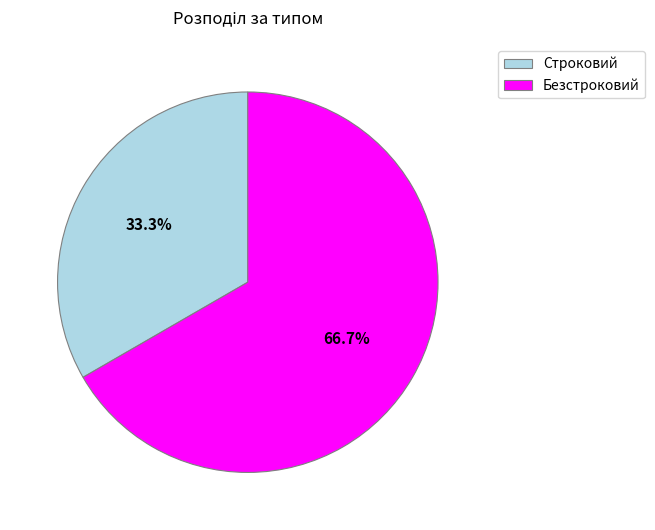

What percentage is the Строковий slice, to the nearest percent?

33%